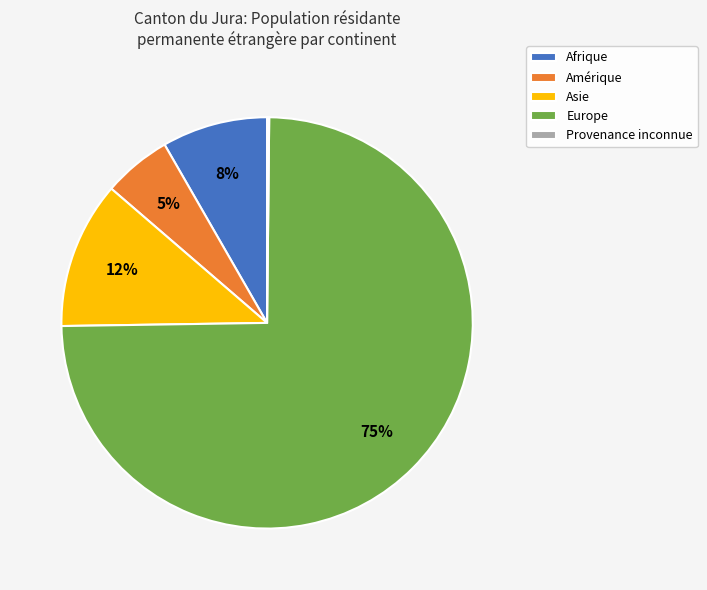

What is the majority slice?

Europe